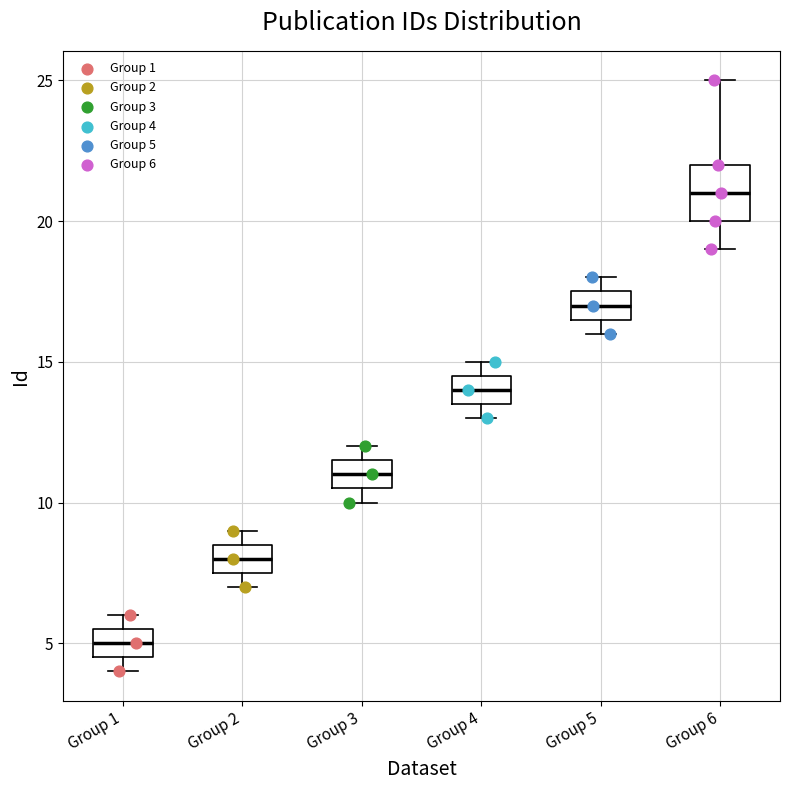

Which box is the tallest, from its lower edge to its upper edge?

Group 6